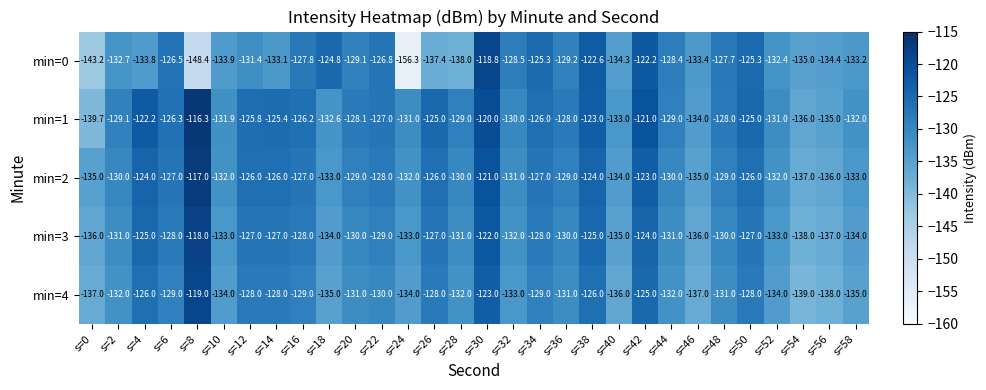

List the series in order of their peak value, highest first.

min=1, min=2, min=3, min=0, min=4